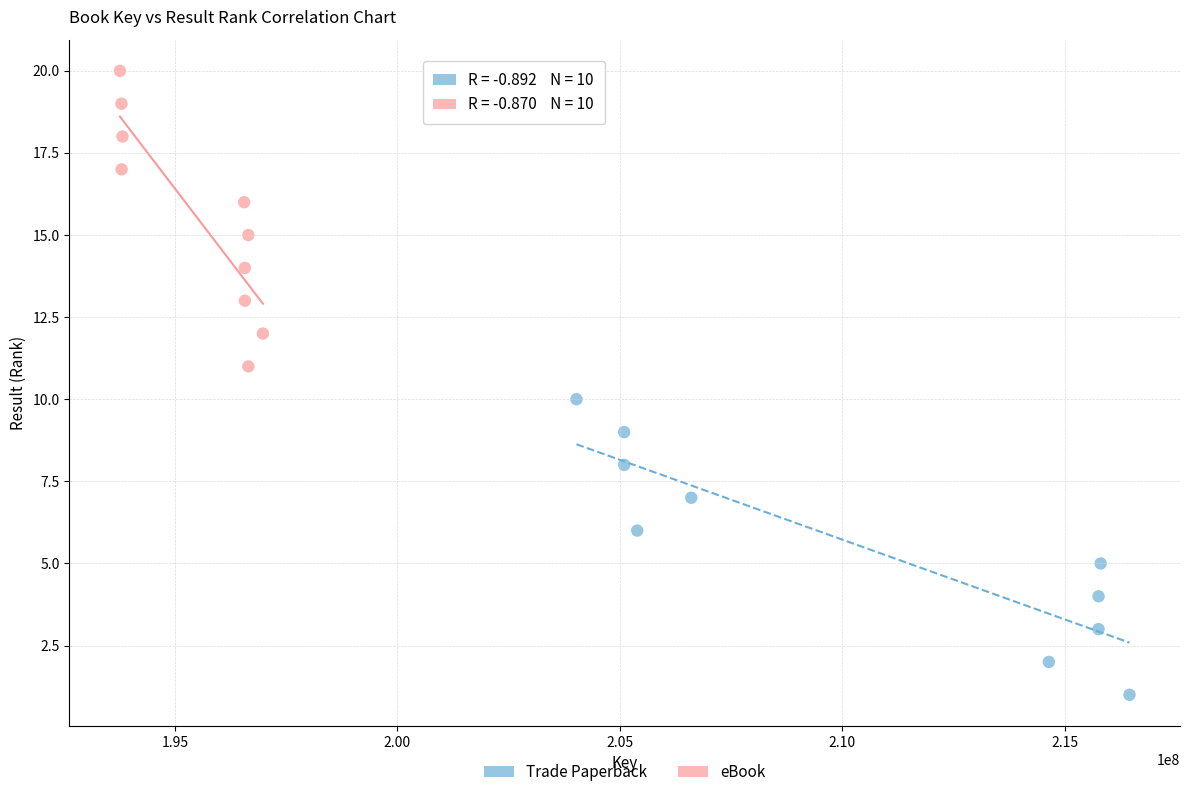

Which series reaches the maximum Y coordinate?

eBook